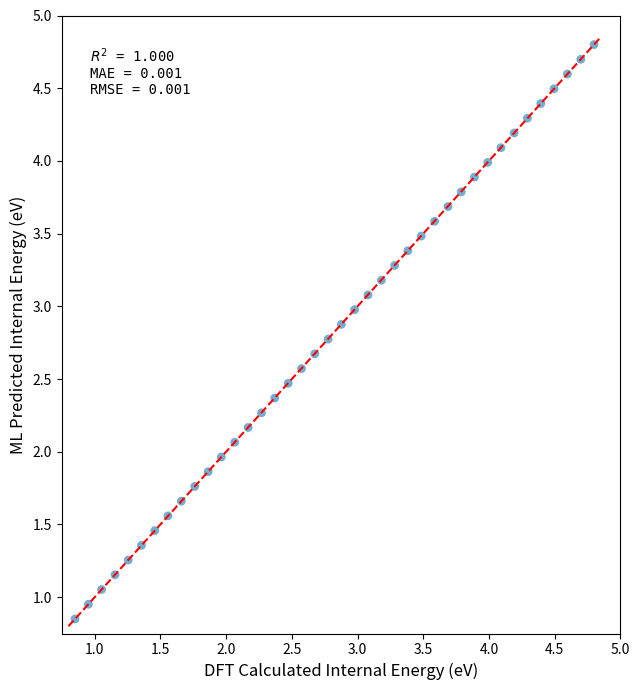

What is the range of X values (max minus min)?

3.9